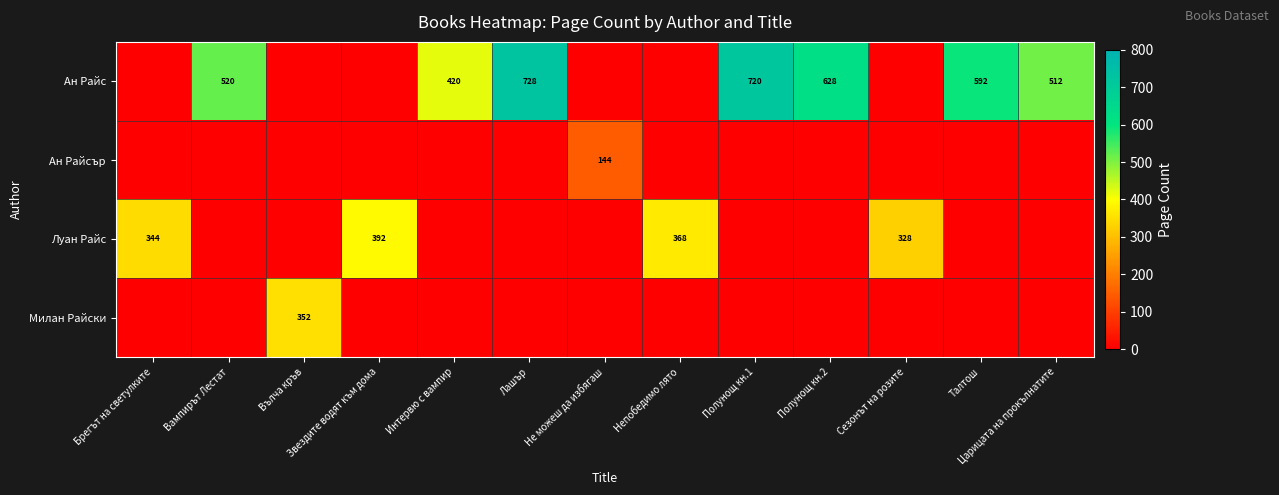

Rank the categories by row_0 value from highest to lowest.

Лашър, Полунощ кн.1, Полунощ кн.2, Талтош, Вампирът Лестат, Царицата на прокълнатите, Интервю с вампир, Брегът на светулките, Вълча кръв, Звездите водят към дома, Не можеш да избягаш, Непобедимо лято, Сезонът на розите